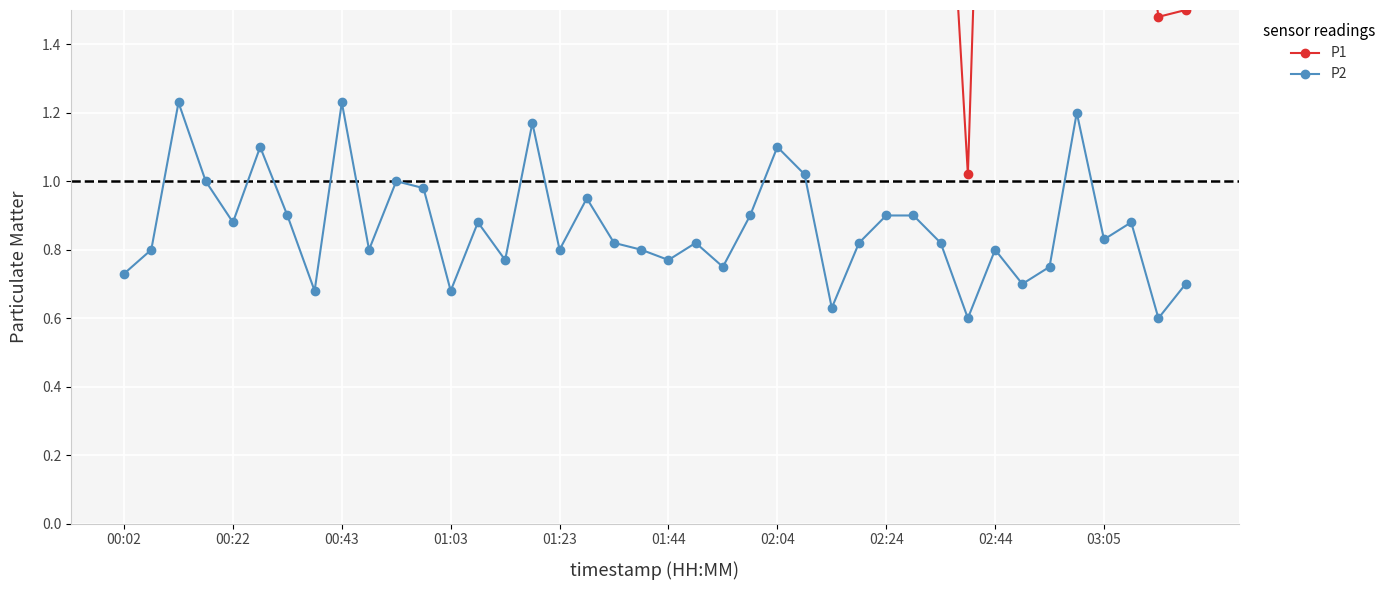

At 19, list the series in order from largest to smallest.

P1, P2